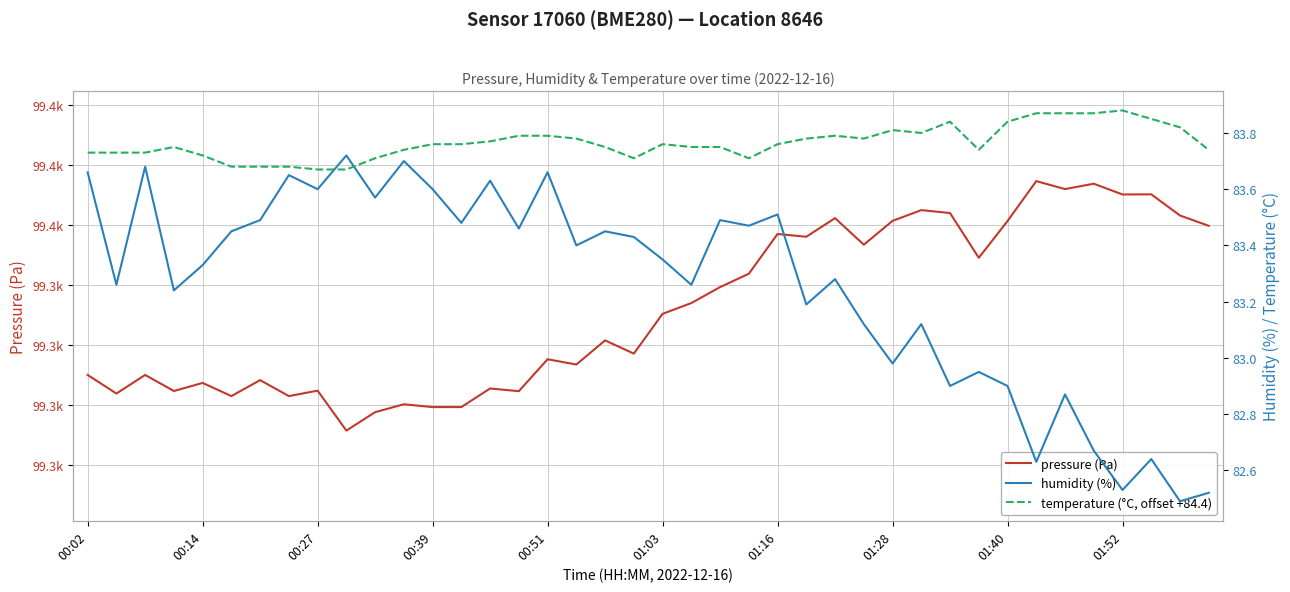

How many intersections are there between humidity (%) and temperature (°C, offset +84.4)?

2